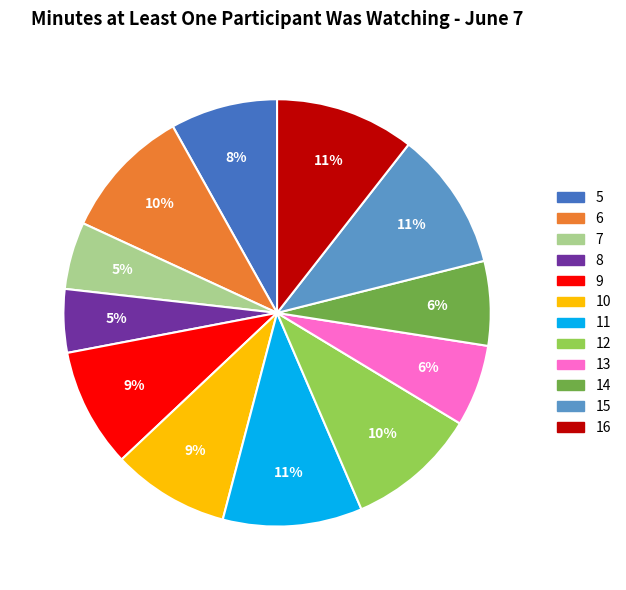

Does any single category account for the majority?

No